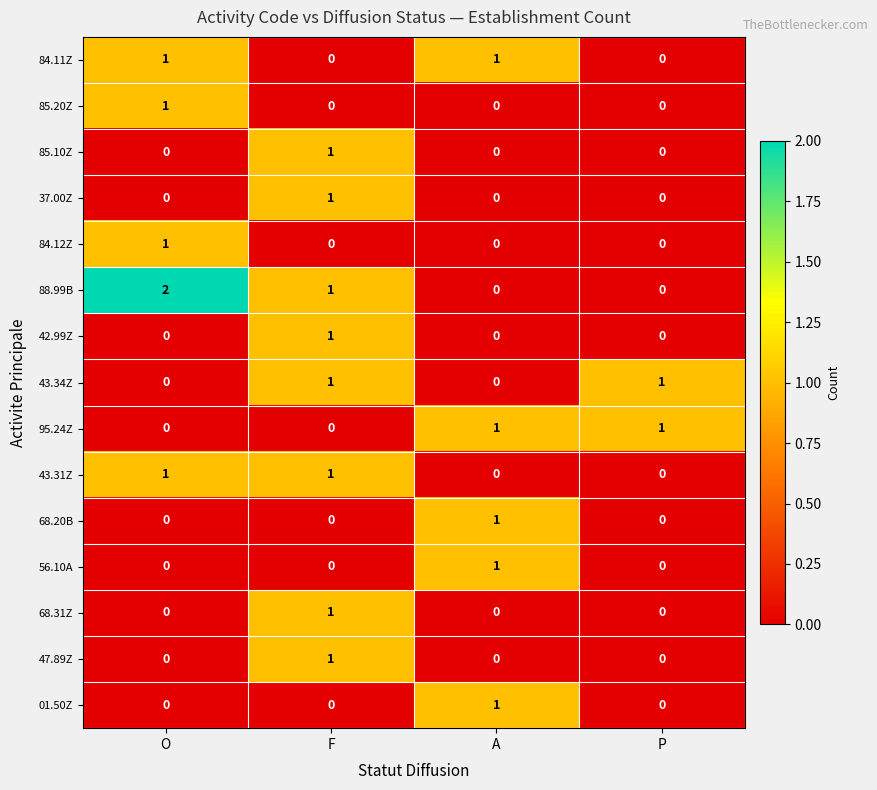

The 85.10Z series shows 2 at F. True or false?

False